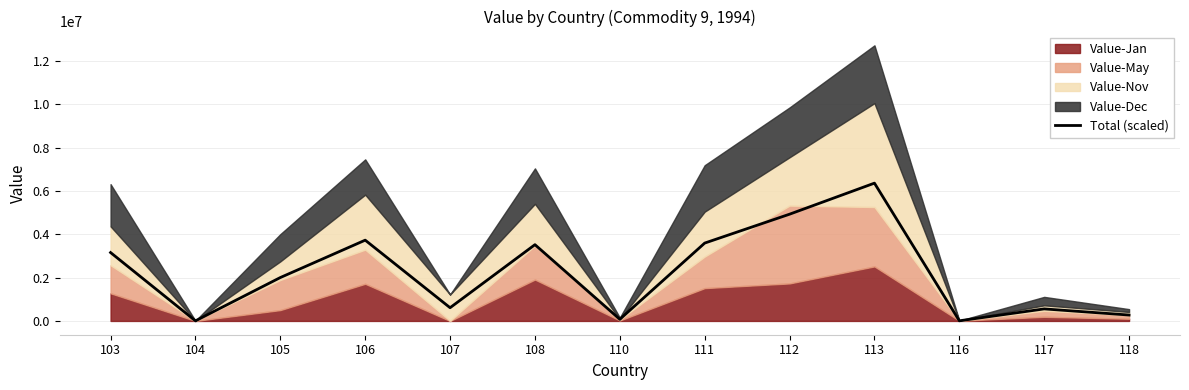

Where does the data first go above 2004956?

103